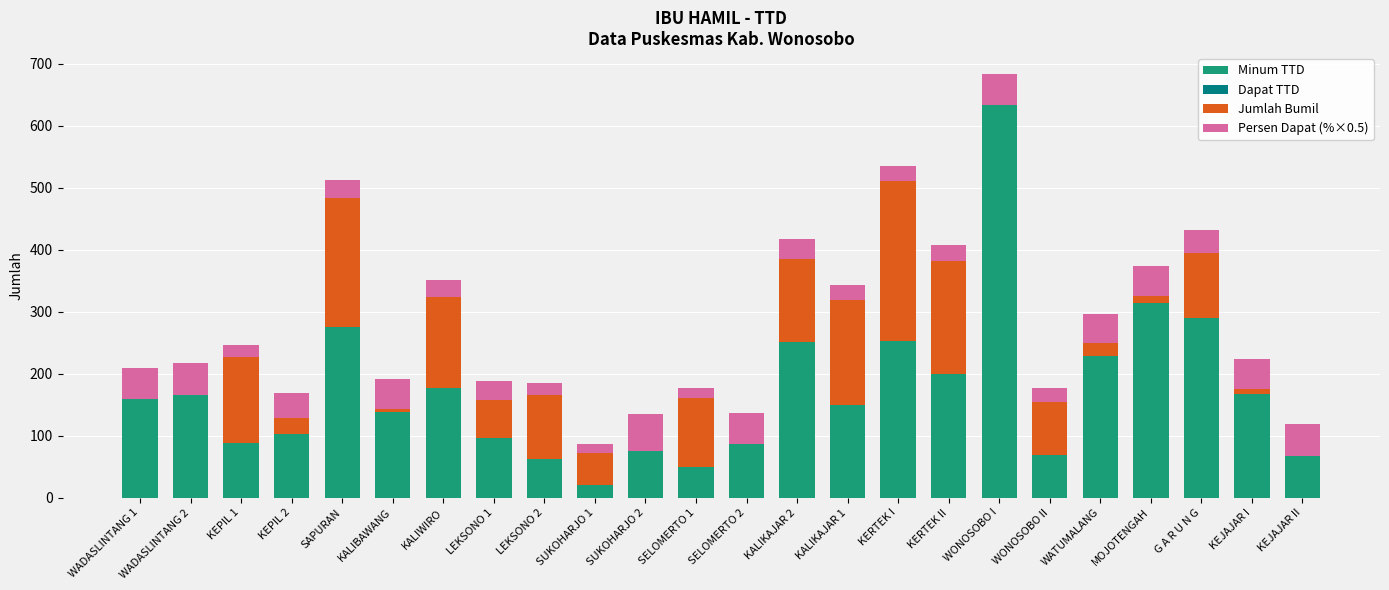

What is the difference between the highest and lowest values at LEKSONO 1?

97.0